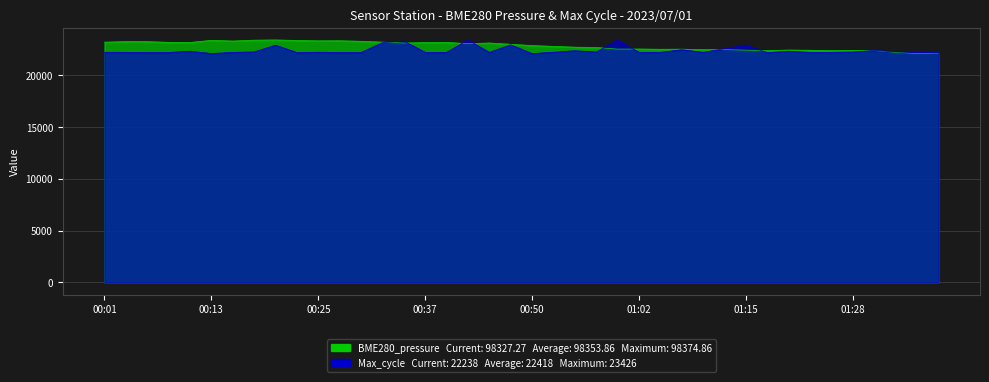

True or false: BME280_pressure has more than 1 interior local peaks.

True